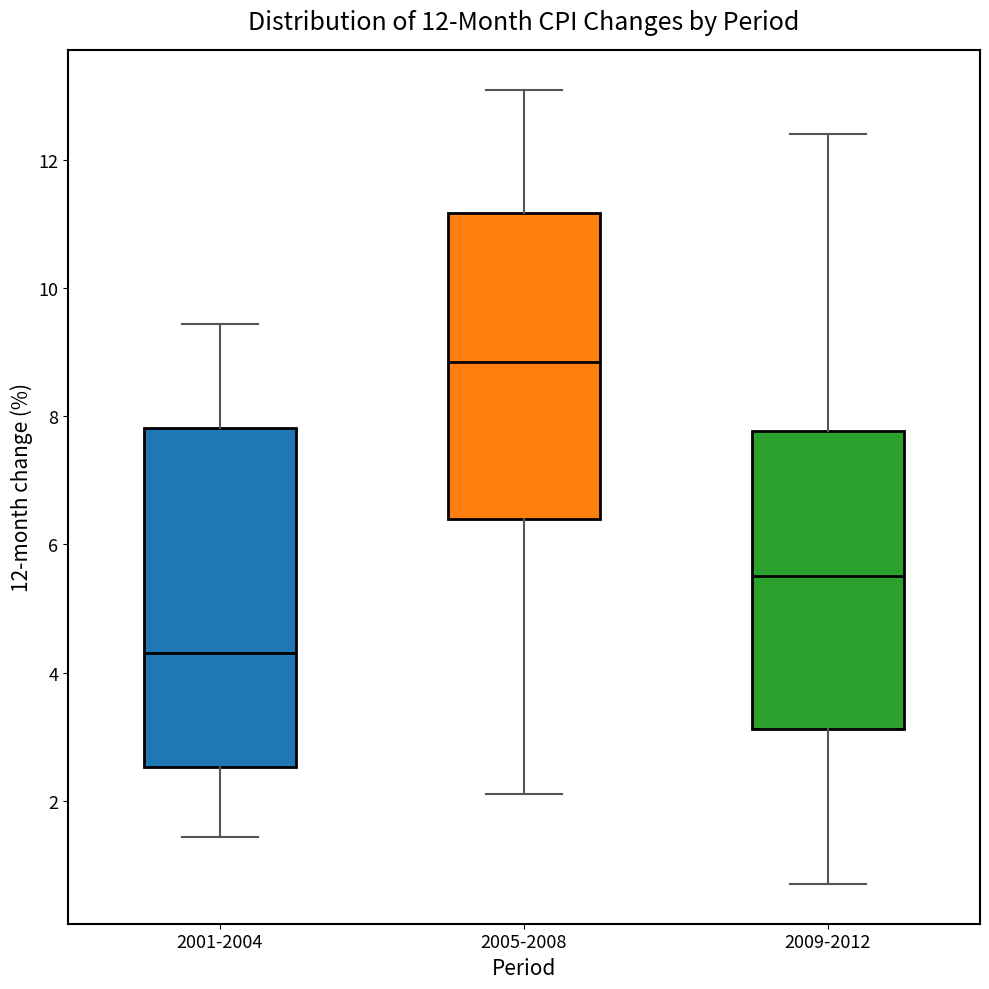

Which box's median line is the highest?

2005-2008